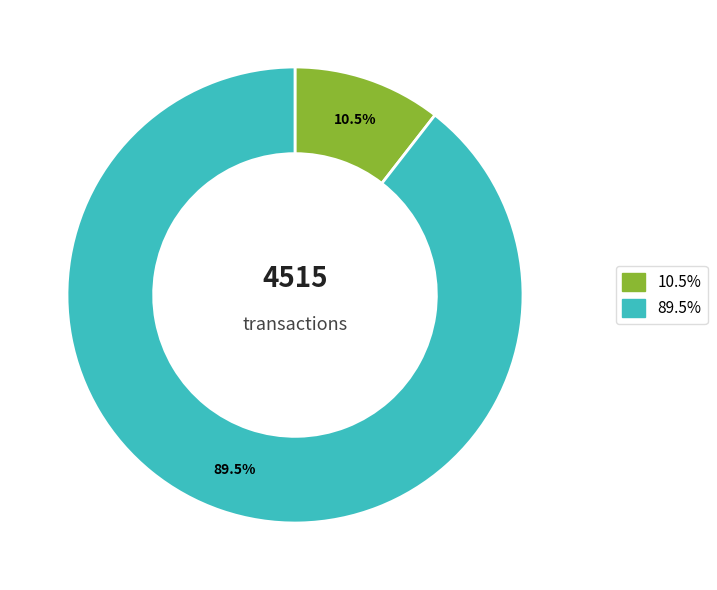

Is there a majority slice in this chart?

Yes